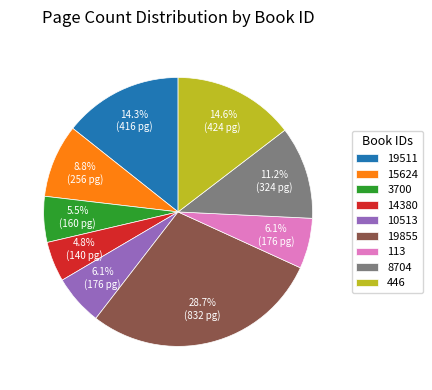

Do 14380 and 113 together represent more than half of the pie?

No